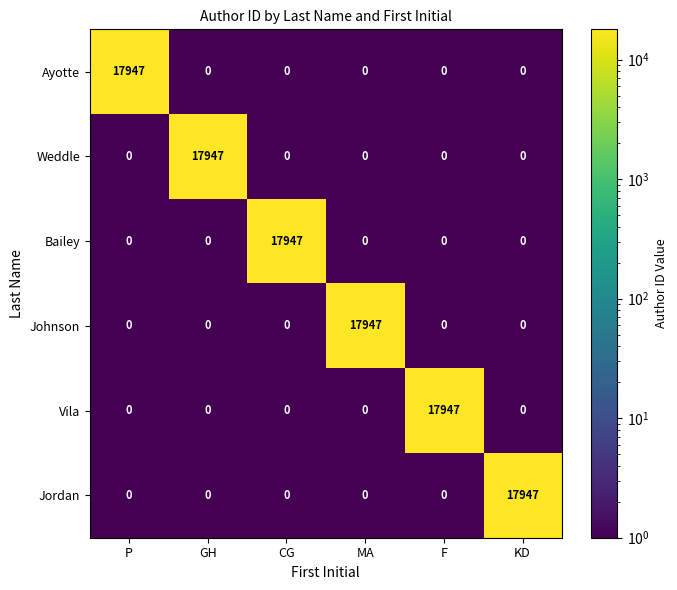

What is the difference between the maximum and minimum values in the Ayotte series?

17947